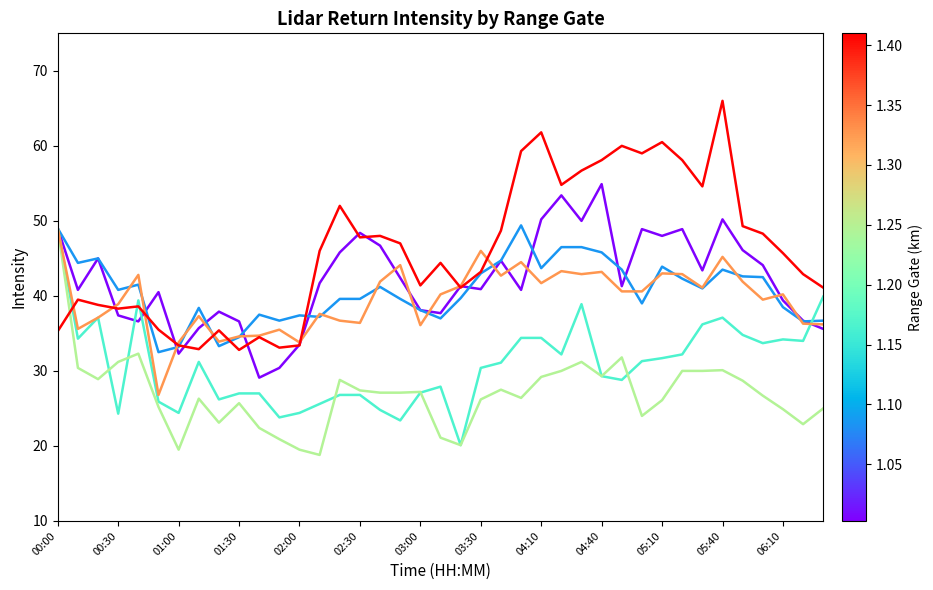

What is the smallest value displayed?

18.8